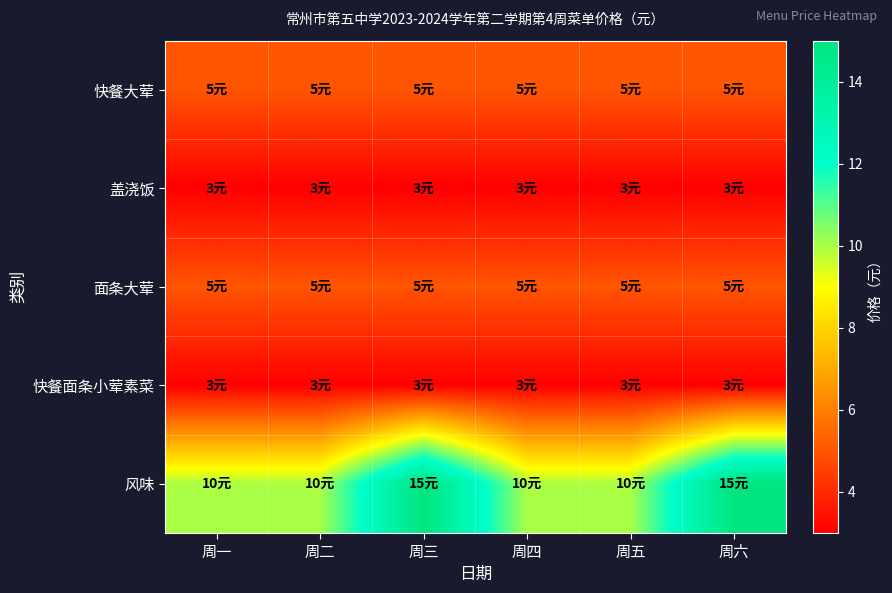

How many distinct data groups are displayed?

5